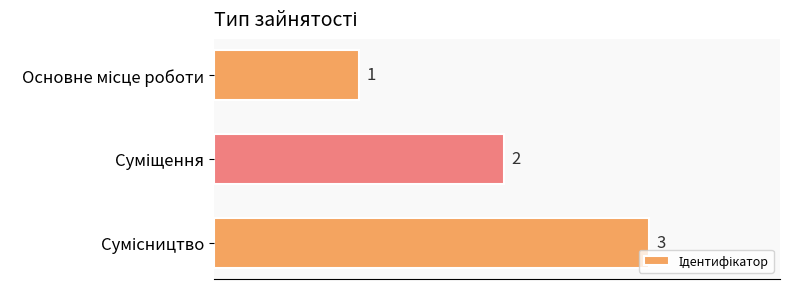

What is the sum of all values?

6